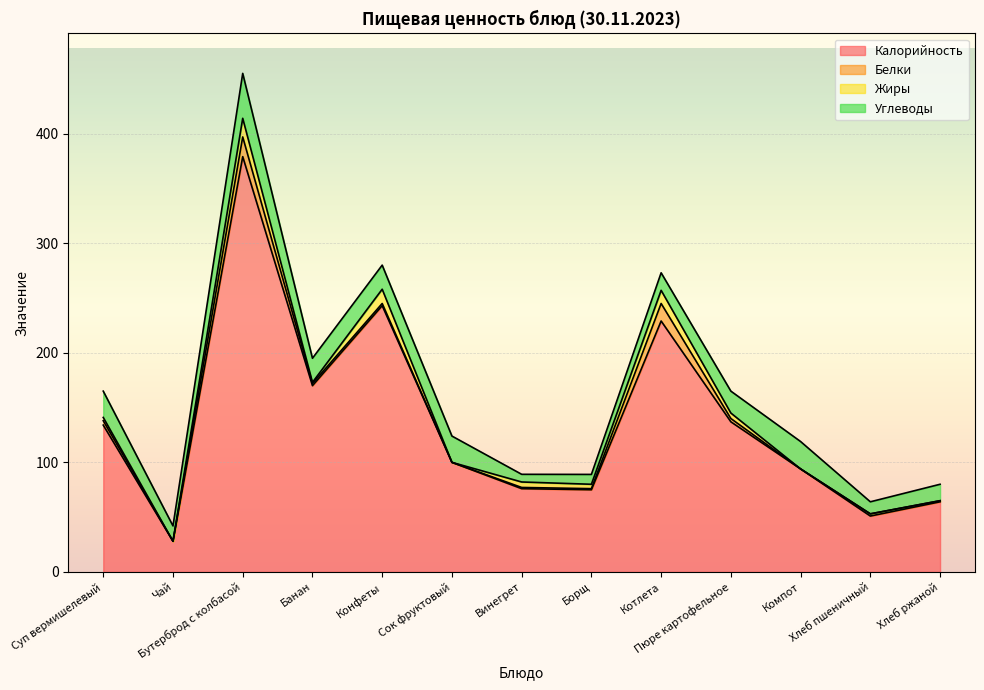

True or false: Калорийность and Жиры intersect in this chart.

False